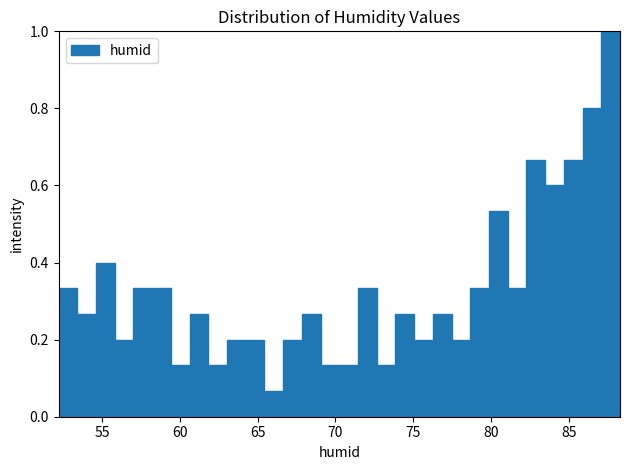

Around what value on the x-axis is the tallest bar? Give the approximate position of its centre, as read against the axis.

87.5